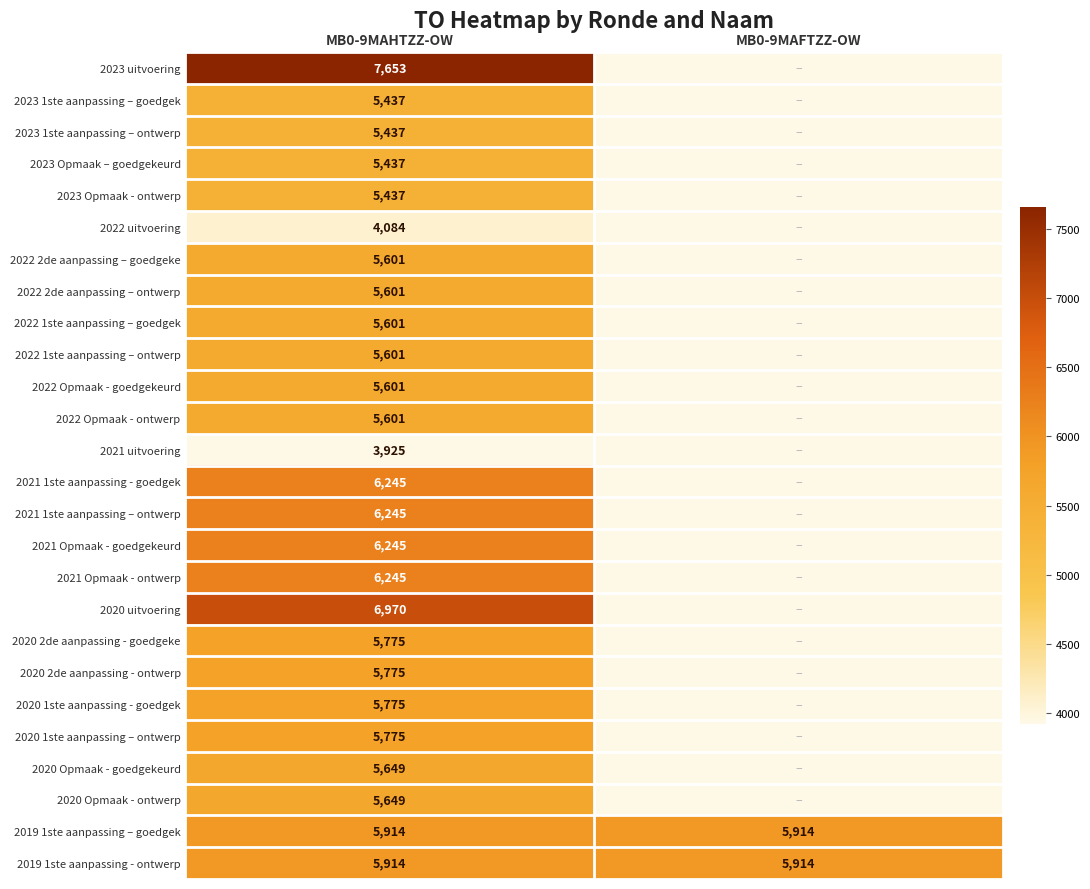

What is the difference between the highest and lowest values at MB0-9MAHTZZ-OW?

3728